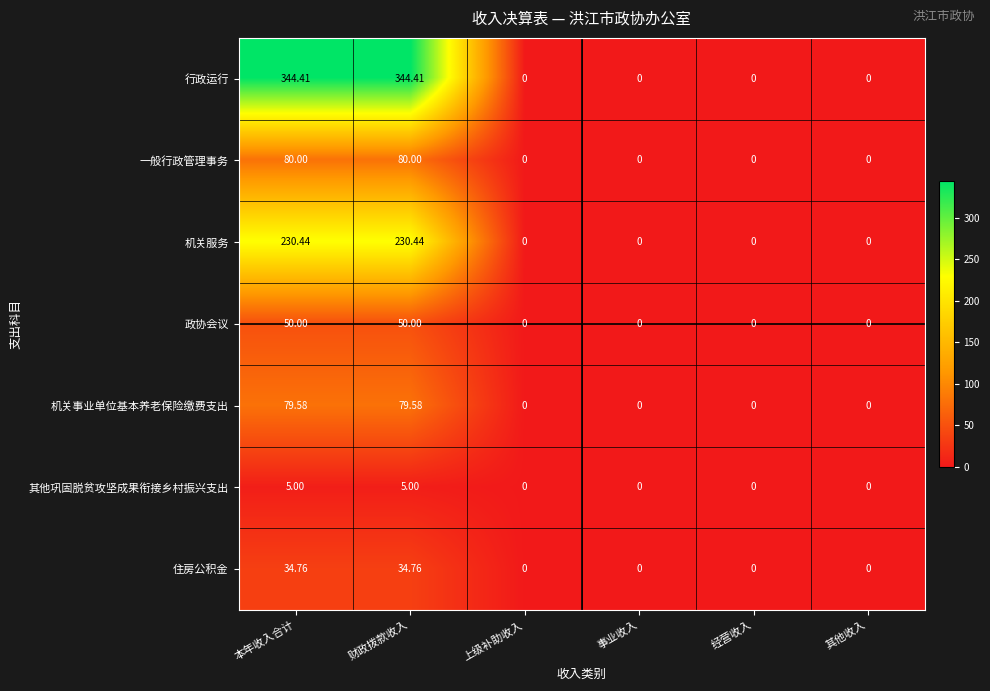

Rank the series by their maximum value, from lowest to highest.

其他巩固脱贫攻坚成果衔接乡村振兴支出, 住房公积金, 政协会议, 机关事业单位基本养老保险缴费支出, 一般行政管理事务, 机关服务, 行政运行